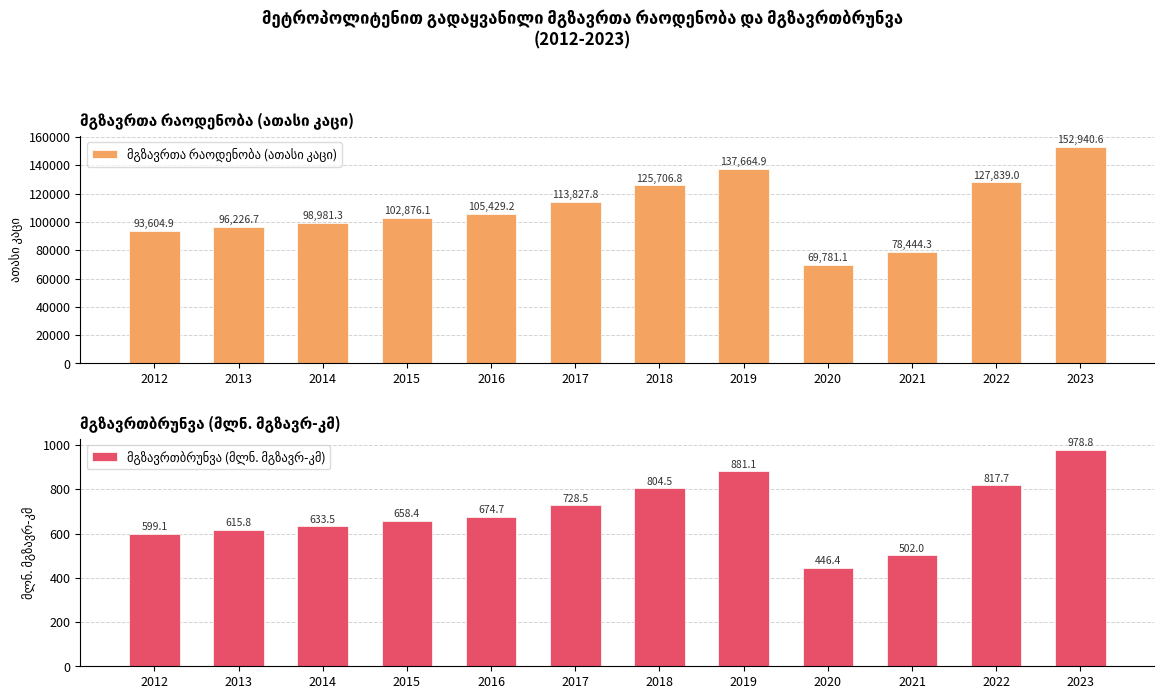

What is the average value of the მგზავრთბრუნვა (მლნ. მგზავრ-კმ) series?

695.0